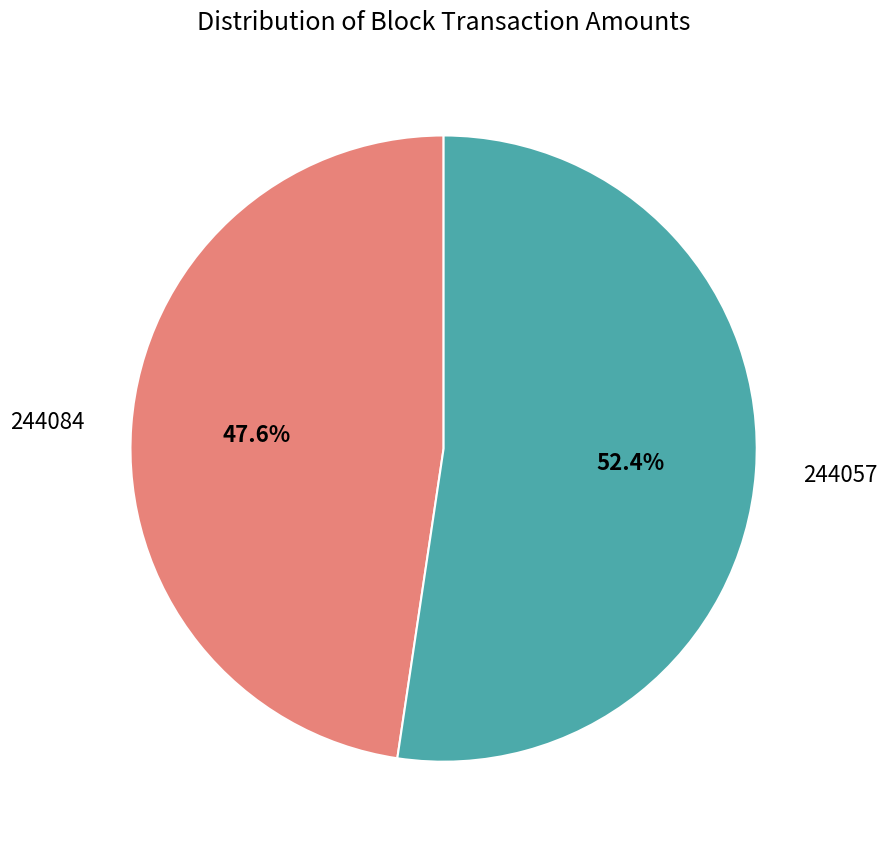

Does any single category account for the majority?

Yes